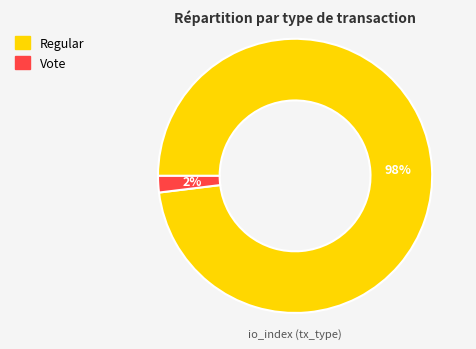

What percentage is the Vote slice, to the nearest percent?

2%